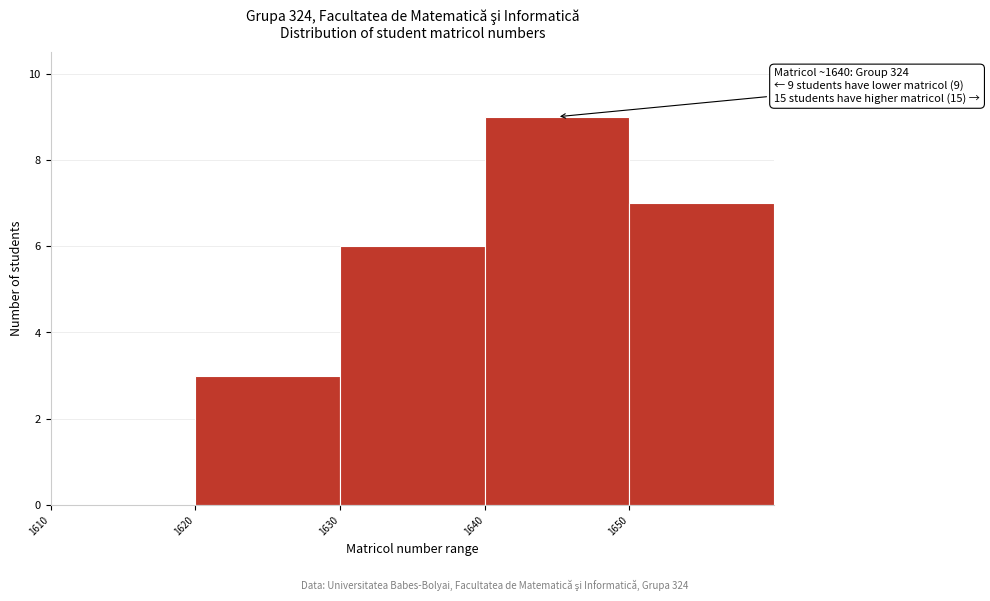

Which range on the x-axis has the tallest bar?

1640 to 1650